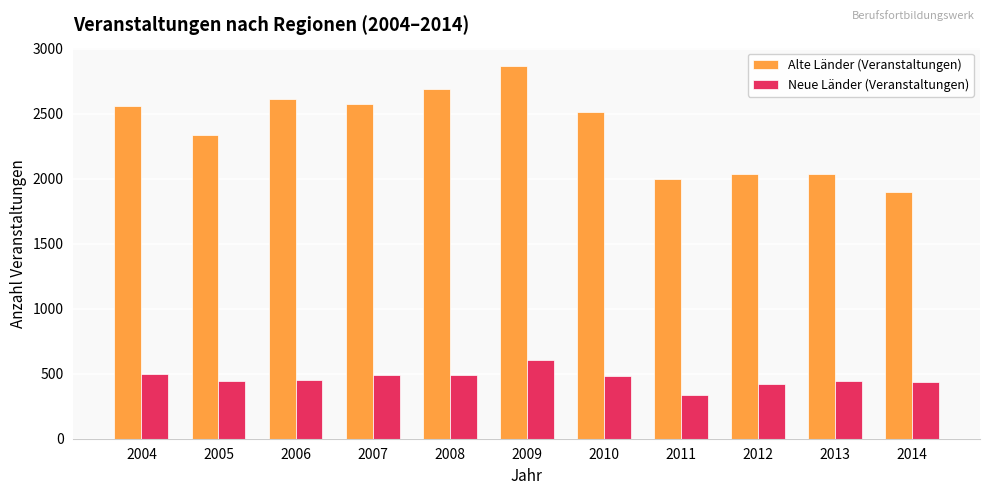

The value of Alte Länder (Veranstaltungen) at 2010 is 630. True or false?

False